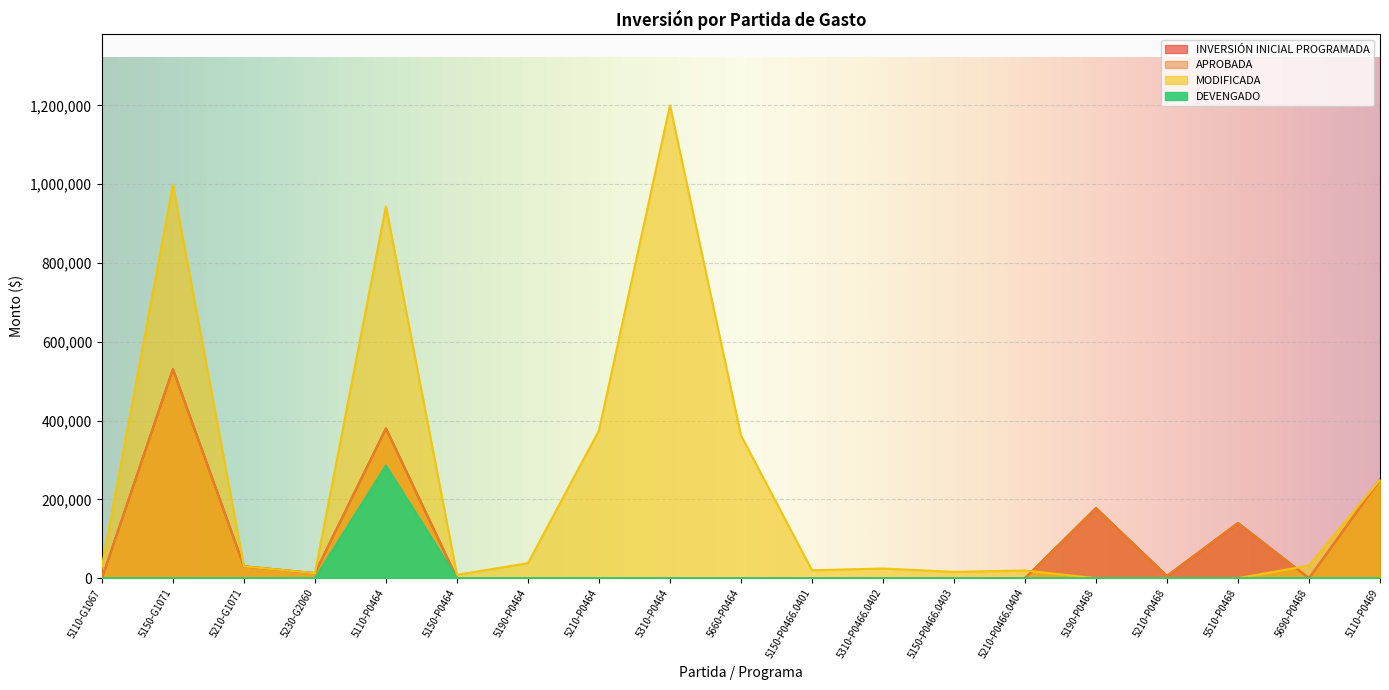

True or false: DEVENGADO and MODIFICADA cross at least once.

False